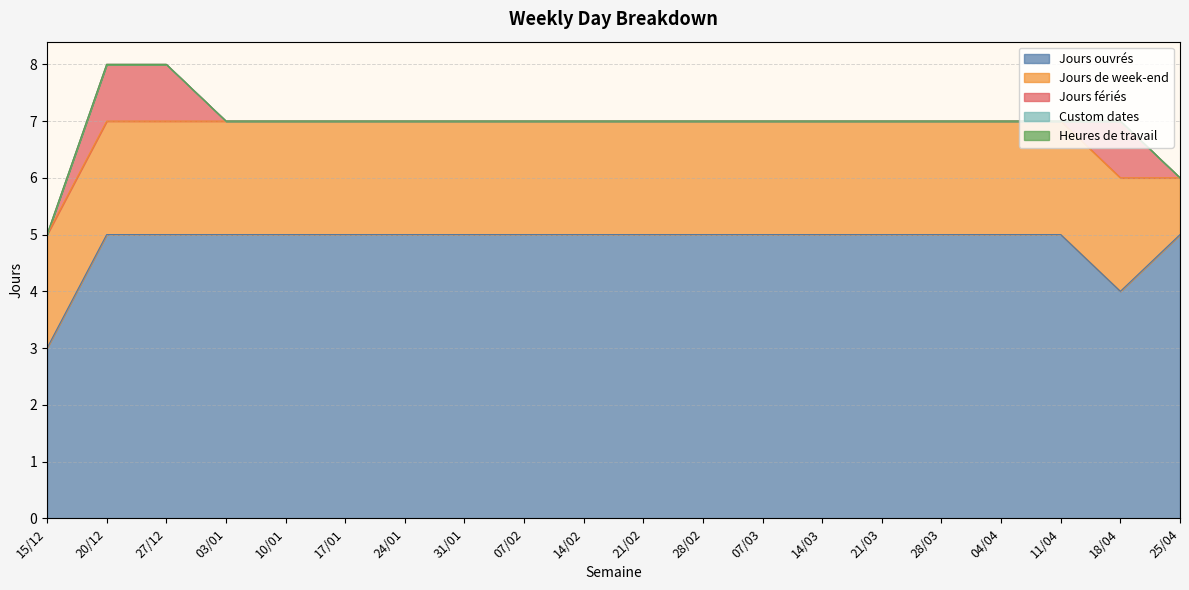

What are all the series names shown in the legend?

Jours ouvrés, Jours de week-end, Jours fériés, Custom dates, Heures de travail